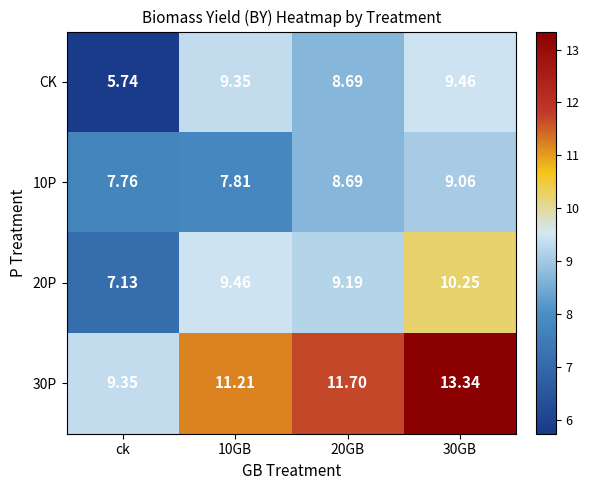

How many data points in 30P are less than 11?

1